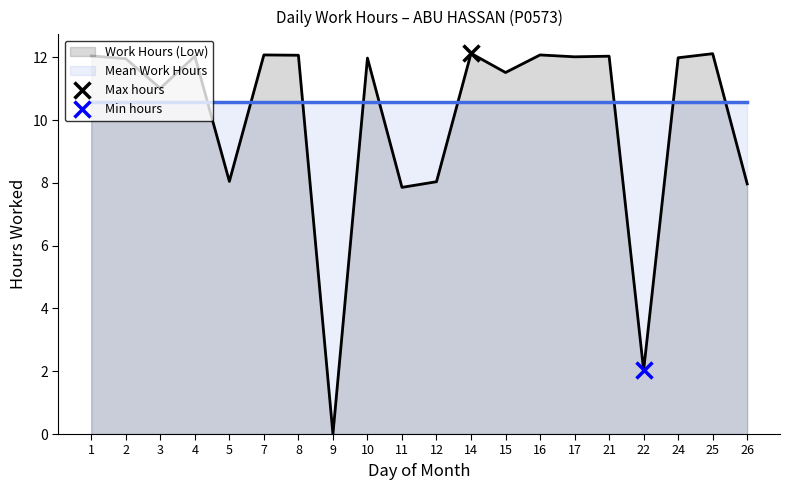

Which series has the widest spread of values?

Work Hours (Low)